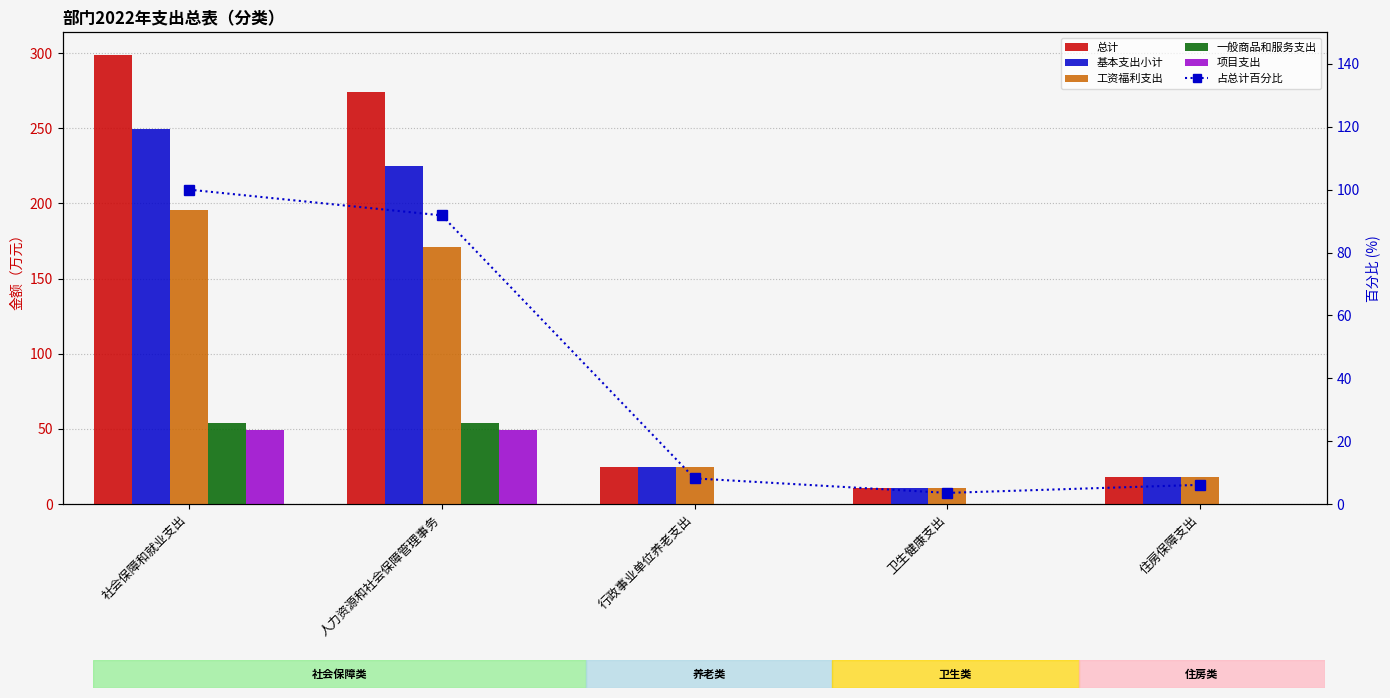

List the series in order of their peak value, highest first.

总计, 基本支出小计, 工资福利支出, 占总计百分比, 一般商品和服务支出, 项目支出